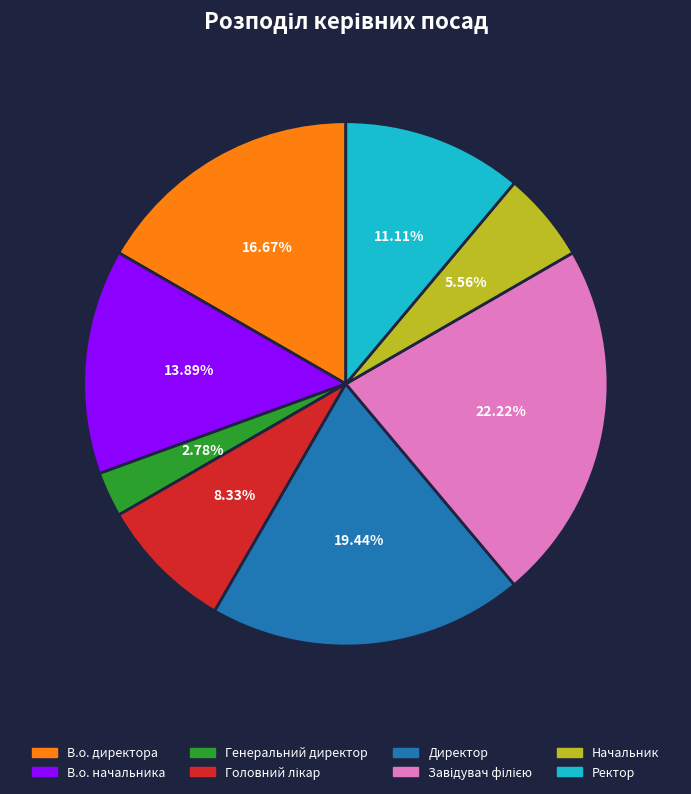

Which category has the smallest portion of the pie?

Генеральний директор